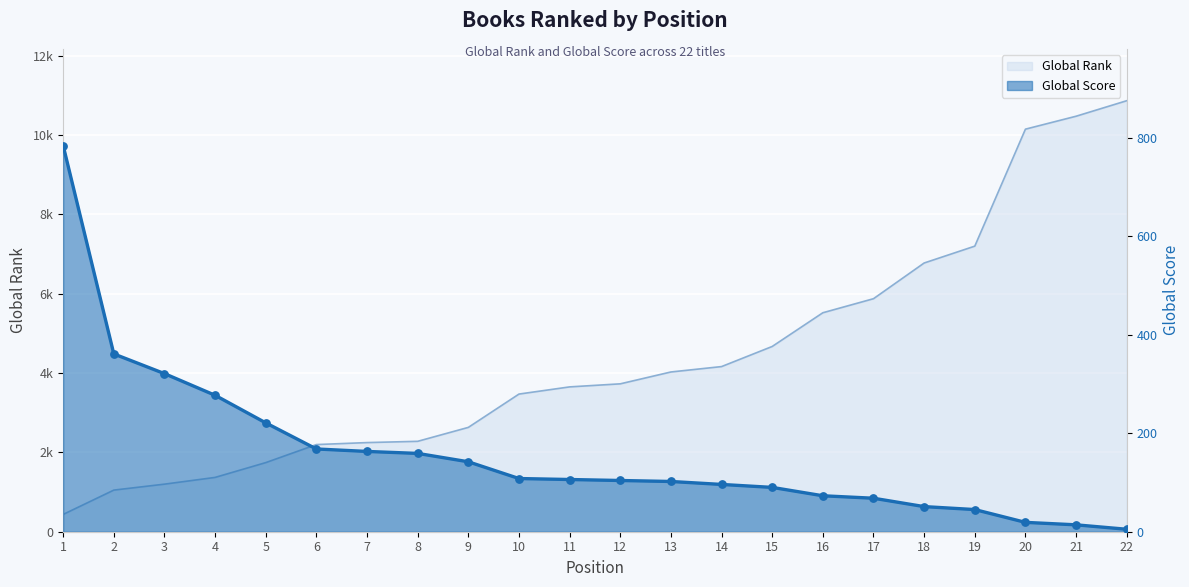

At which category is the sum across all series the highest?

22